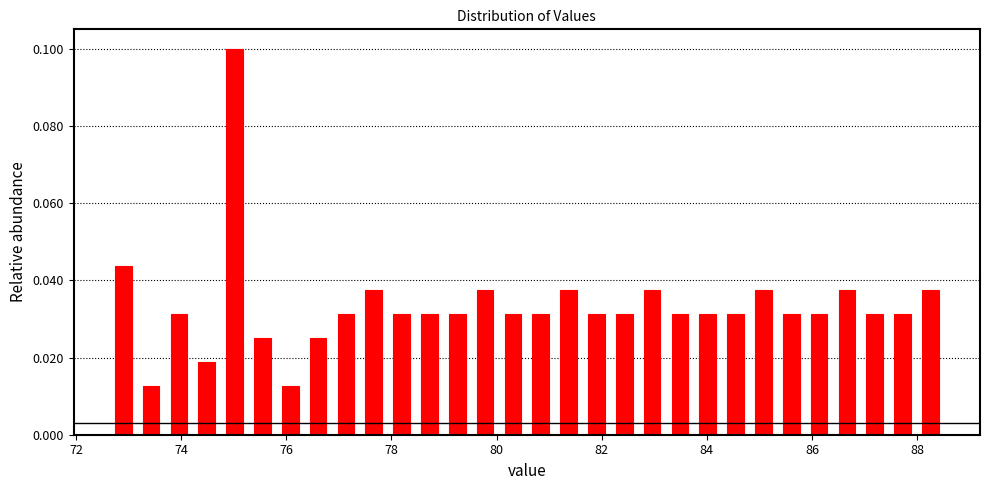

Around what value on the x-axis is the tallest bar? Give the approximate position of its centre, as read against the axis.

75.0